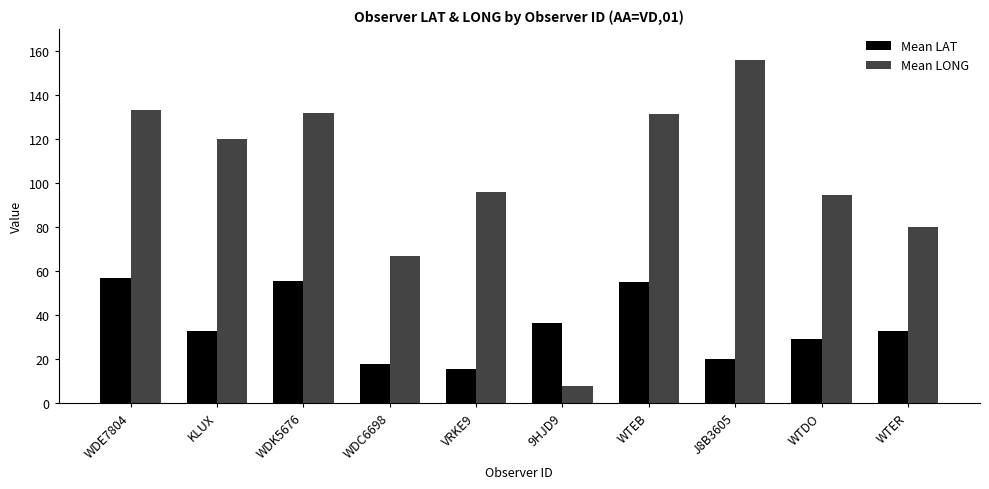

Is the value of Mean LAT at WTER greater than the value of Mean LONG at WDC6698?

No